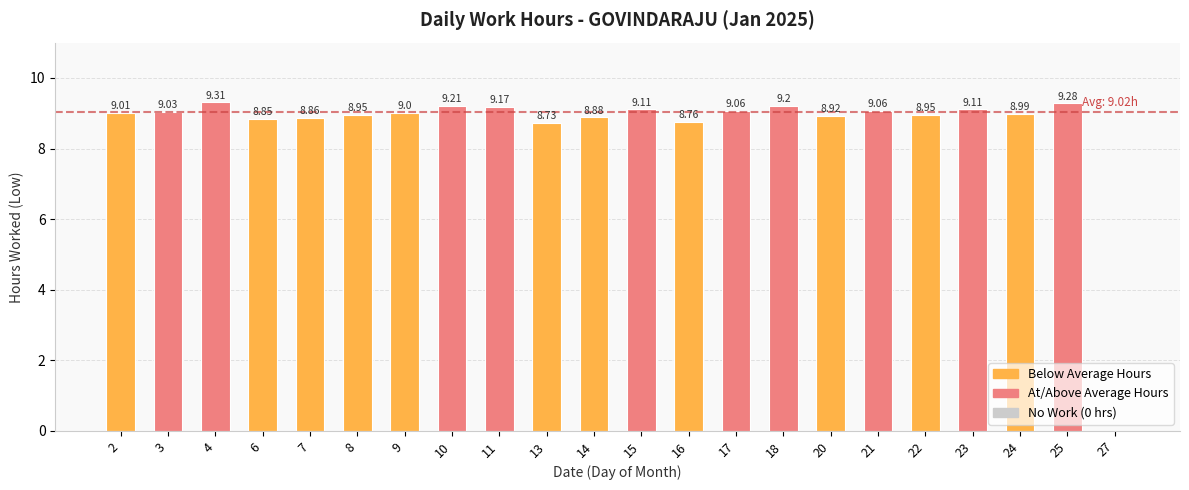

What is the greatest value displayed?

9.3